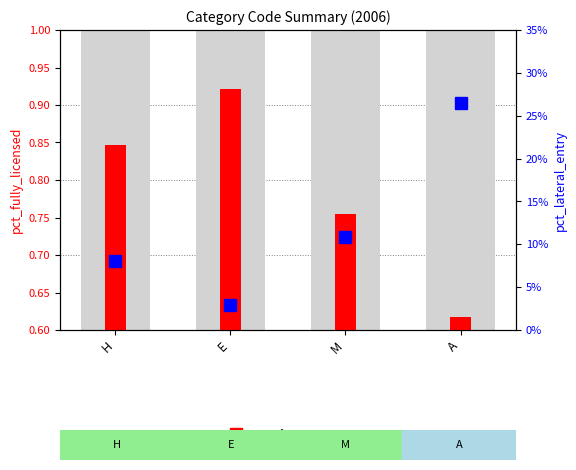

What is the greatest value displayed?

0.9